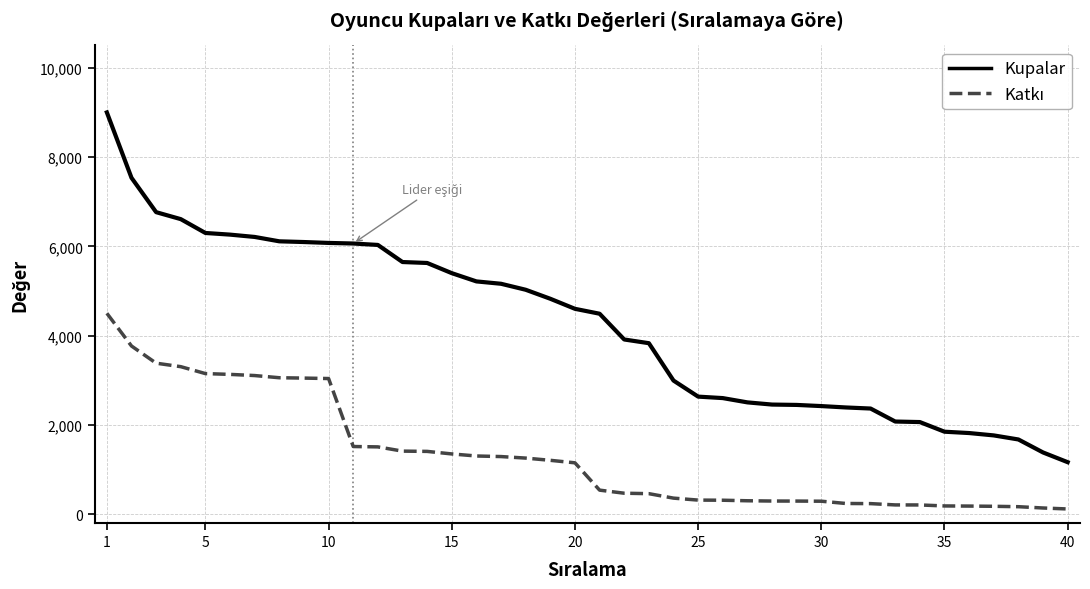

Which series has the largest range (max minus min)?

Kupalar